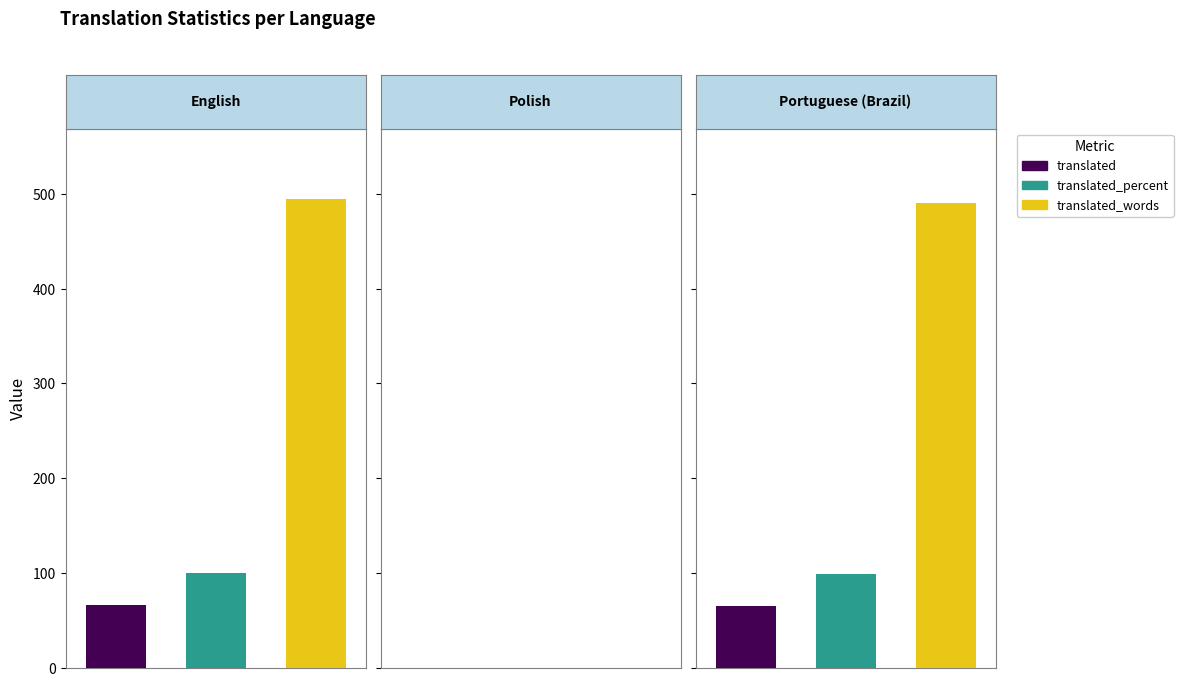

What value does the translated_words series have at Portuguese (Brazil)?

491.0